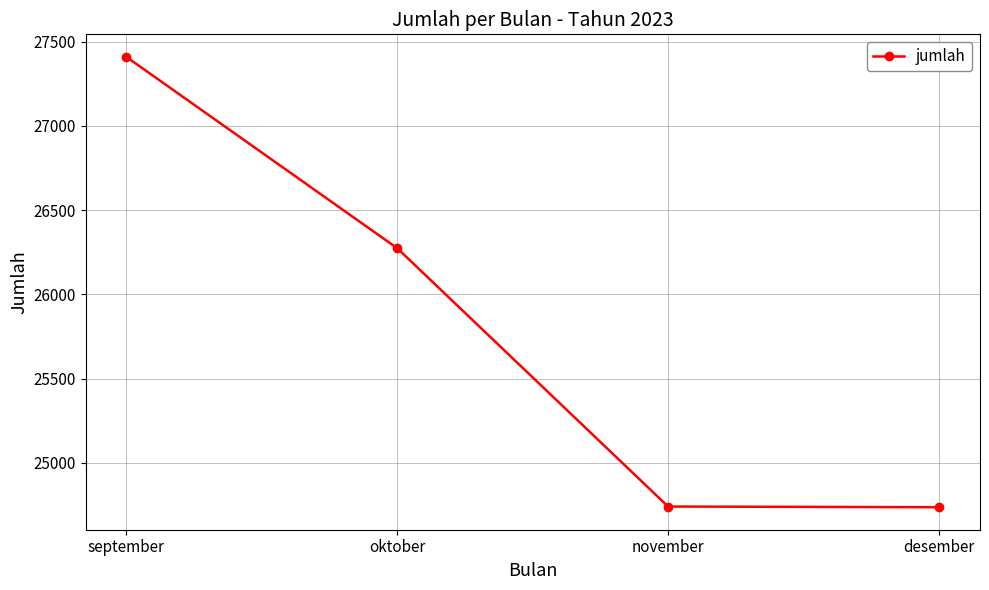

The chart shows a value of 10630 at oktober. True or false?

False